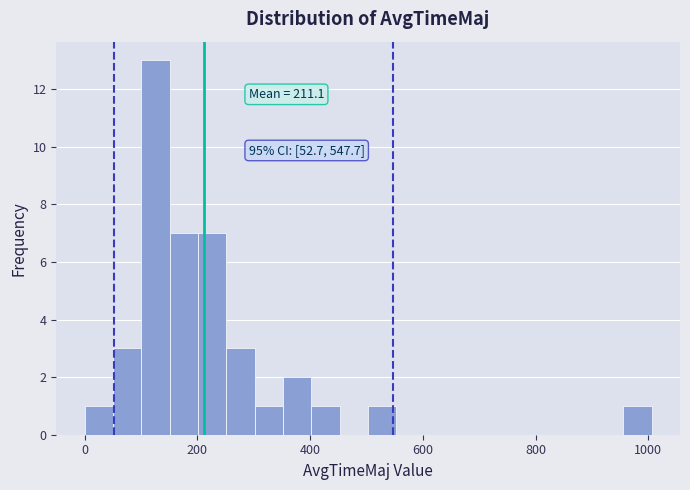

Around what value on the x-axis is the tallest bar? Give the approximate position of its centre, as read against the axis.

120